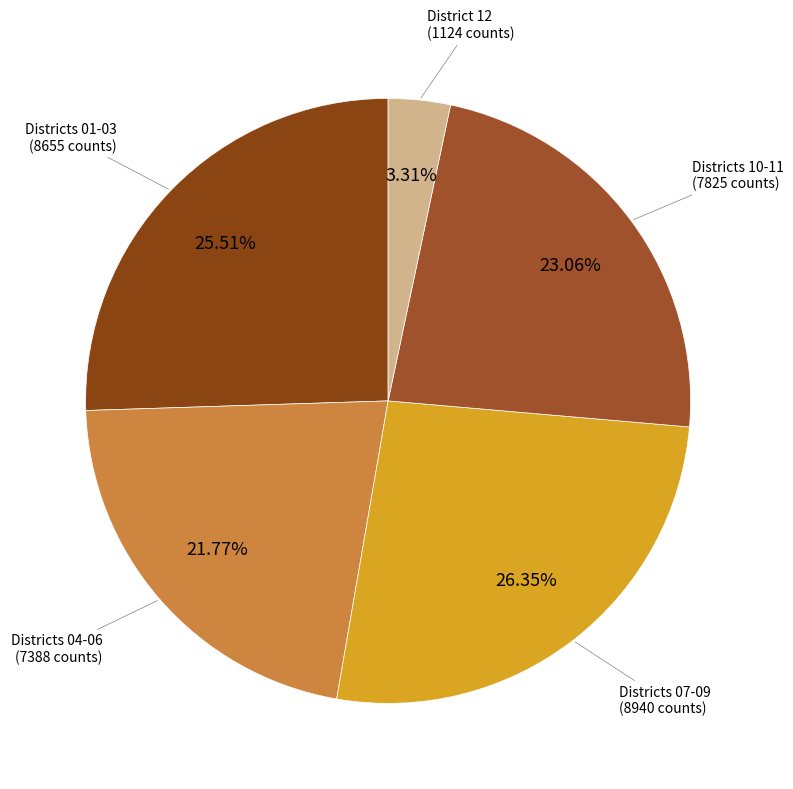

To the nearest percent, what is the average slice percentage?

20%